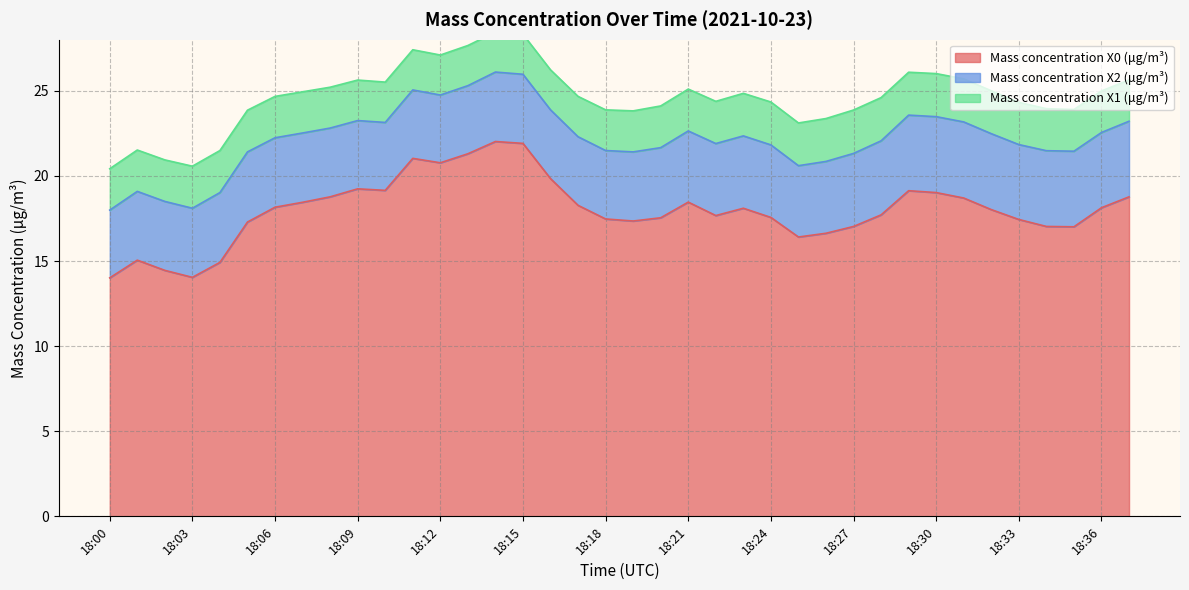

Where is the first local maximum for Mass concentration X0 (μg/m³)?

18:01